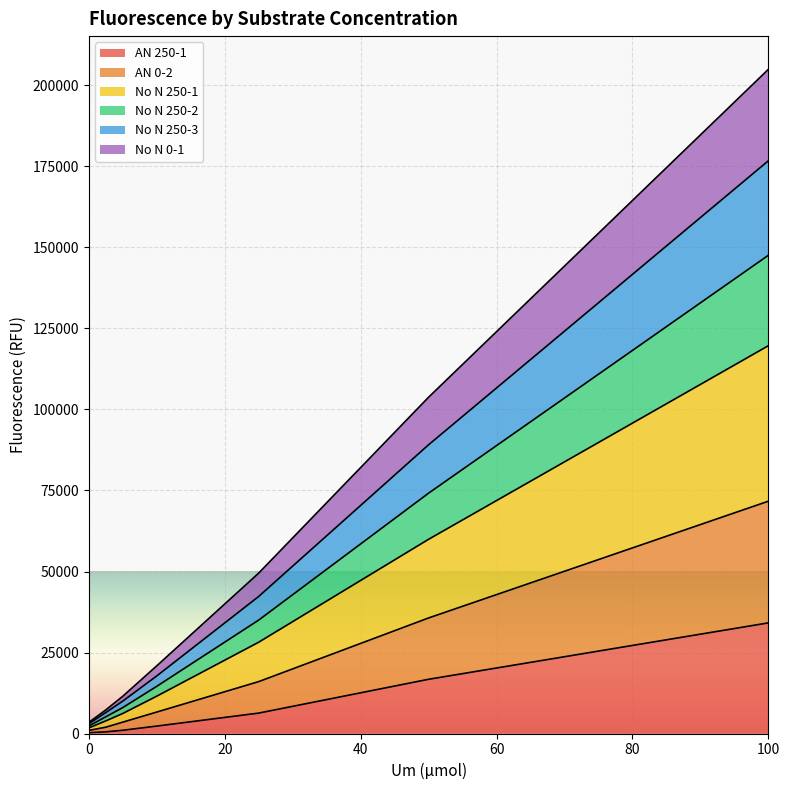

At which category is the sum across all series the highest?

100